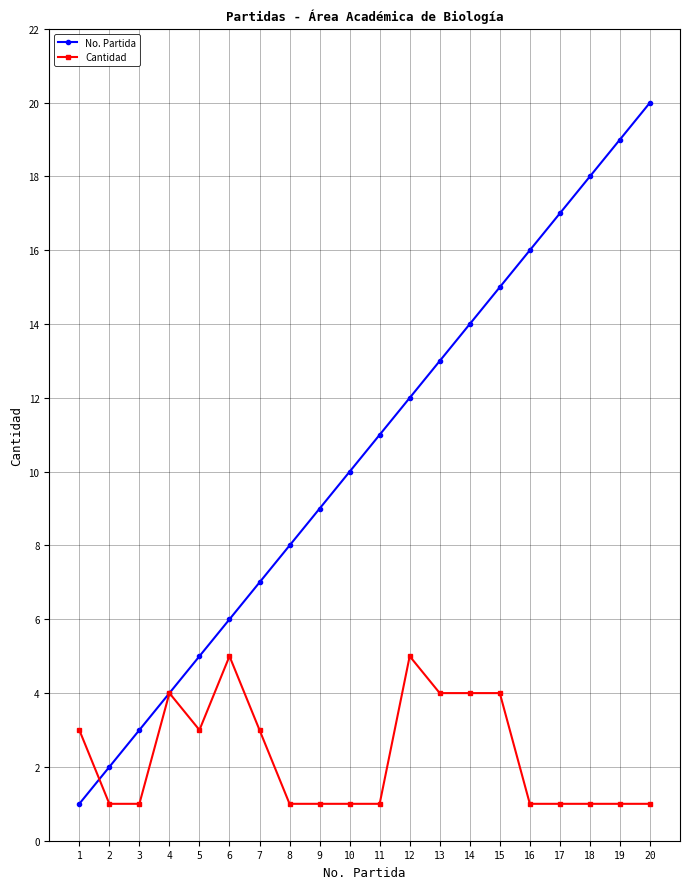

Where do Cantidad and No. Partida first cross each other?

1 and 2